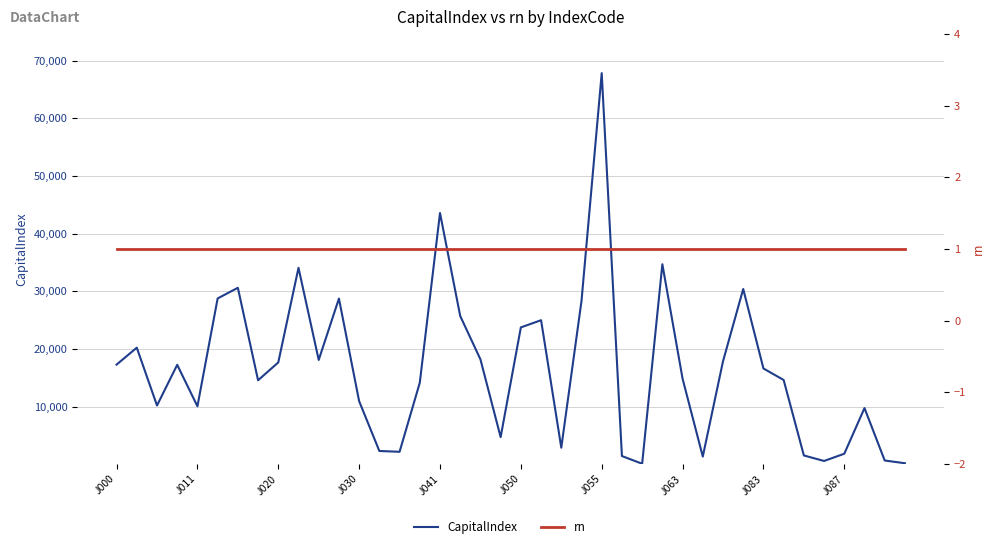

What is the total value across all series at J087?

1847.9